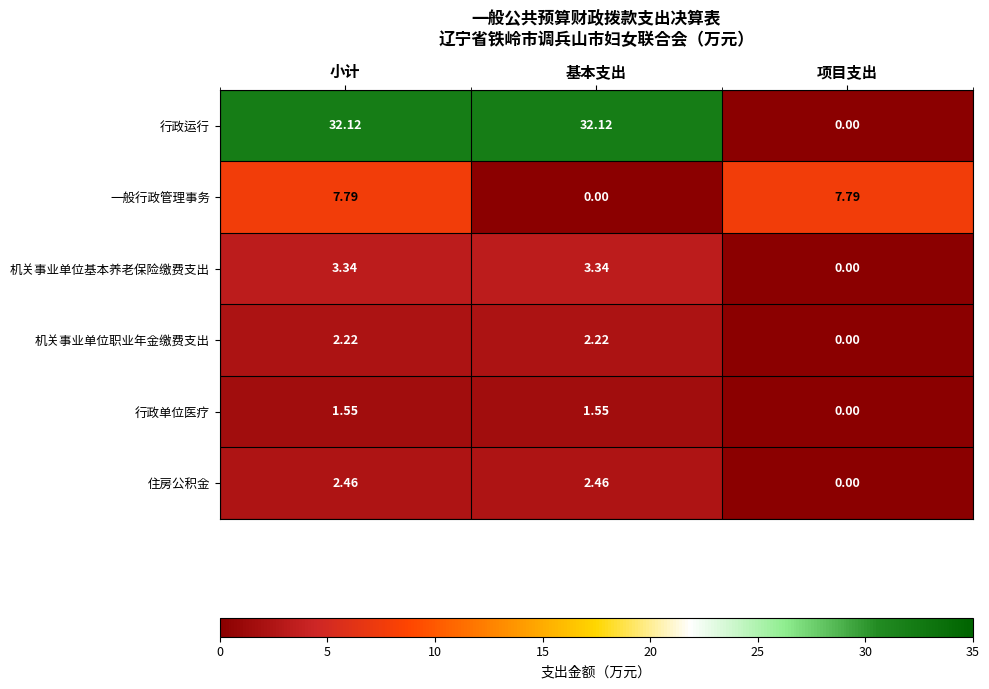

Which series changed the most between 小计 and 基本支出?

一般行政管理事务